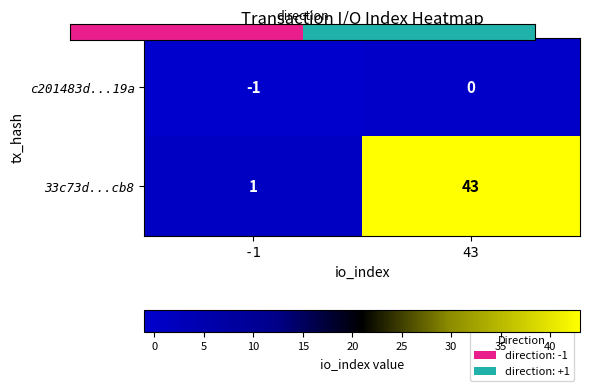

Between -1 and 43, which series saw the biggest shift?

33c73d...cb8